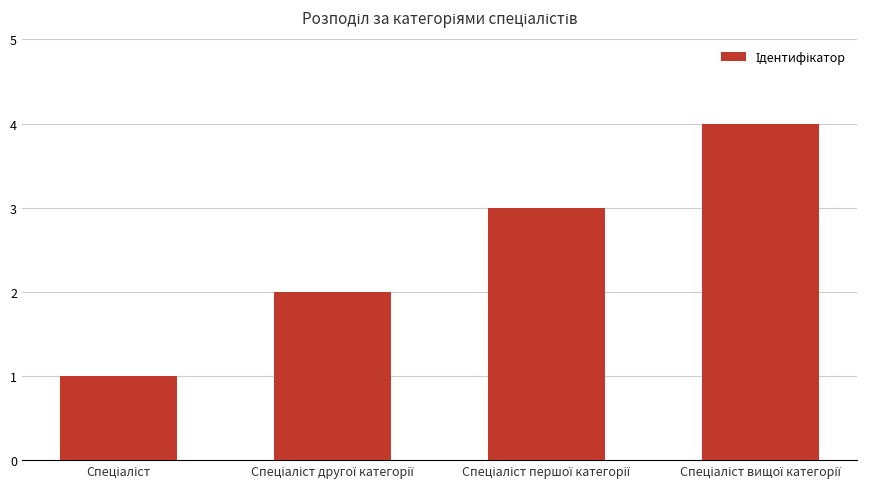

How many data points are less than 3?

2